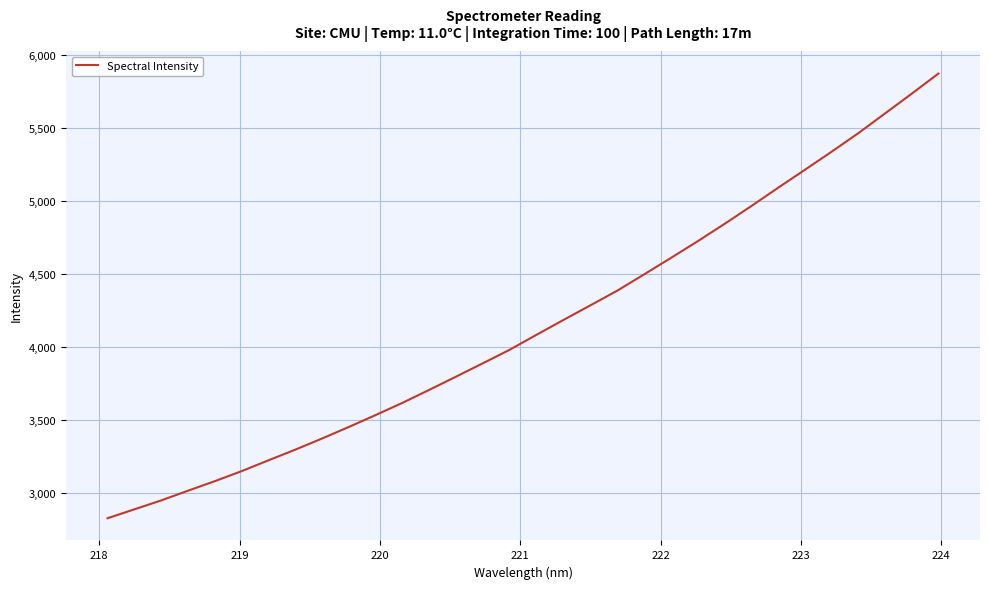

How many lines are shown in the chart?

1